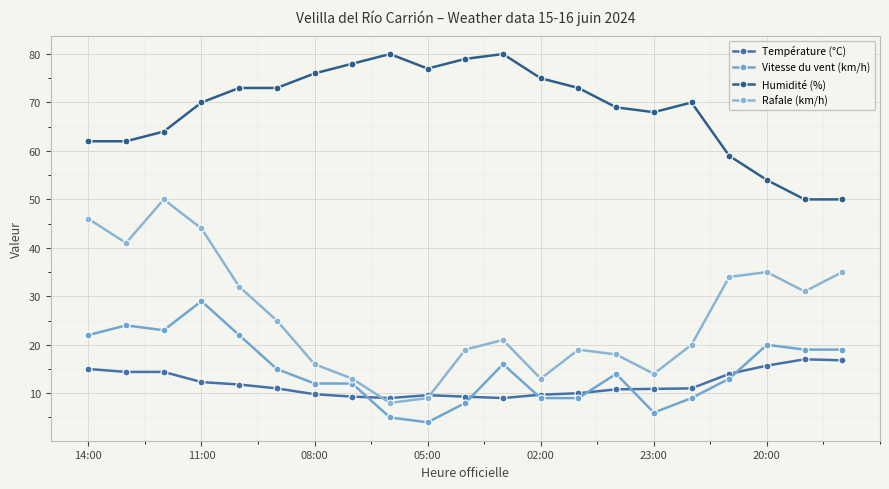

How many data points in Rafale (km/h) are less than 21?

10